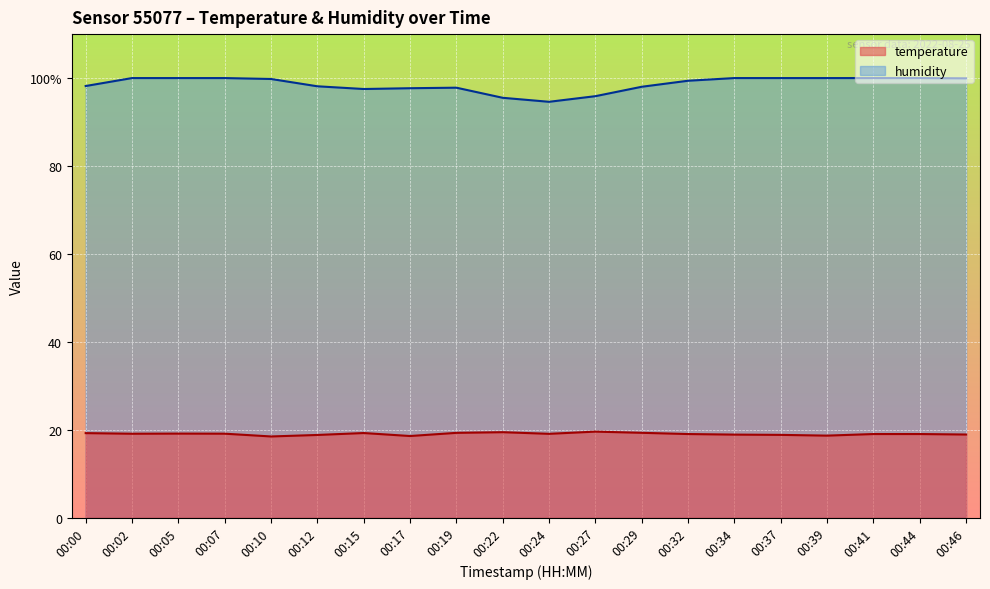

At how many categories does at least one series exceed 41?

20